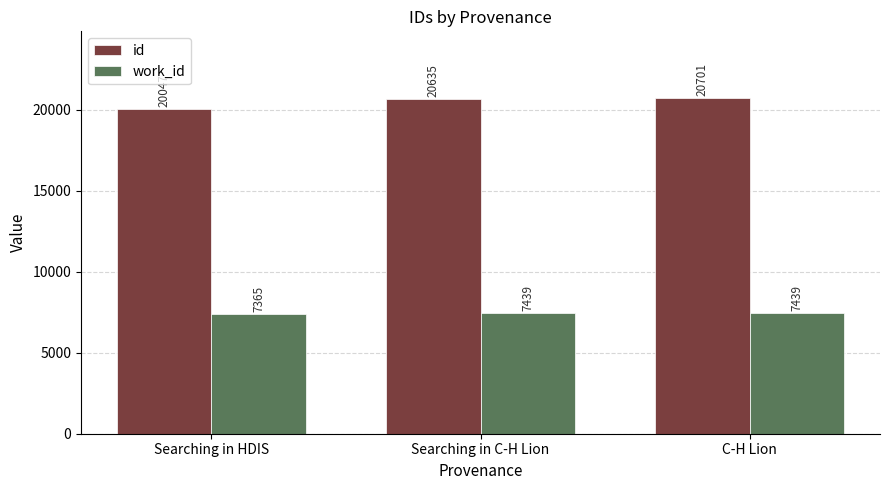

What is the label of the 3rd bar from the left?

C-H Lion